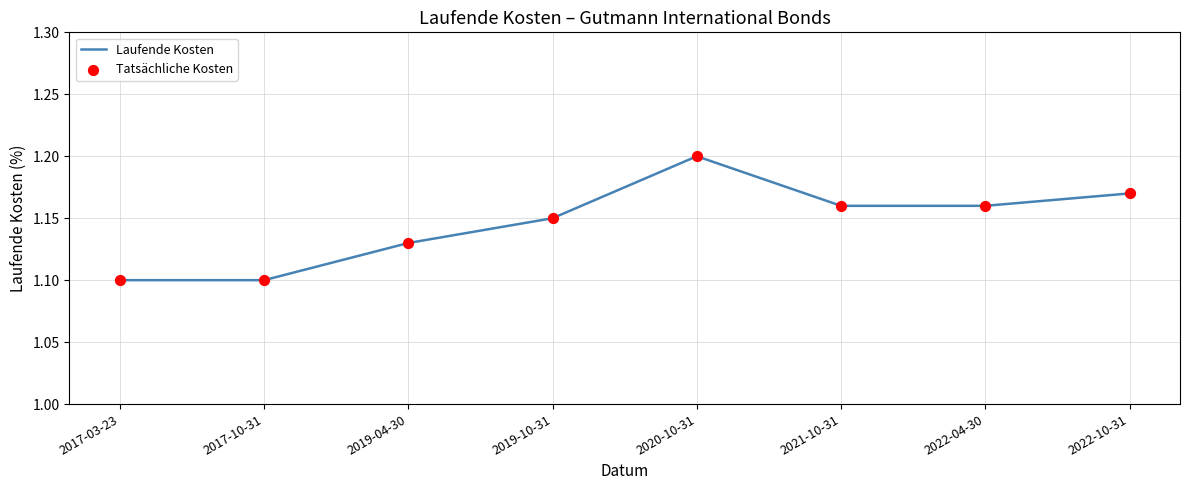

What is the change in value from 2017-03-23 to 2020-10-31?

+0.1